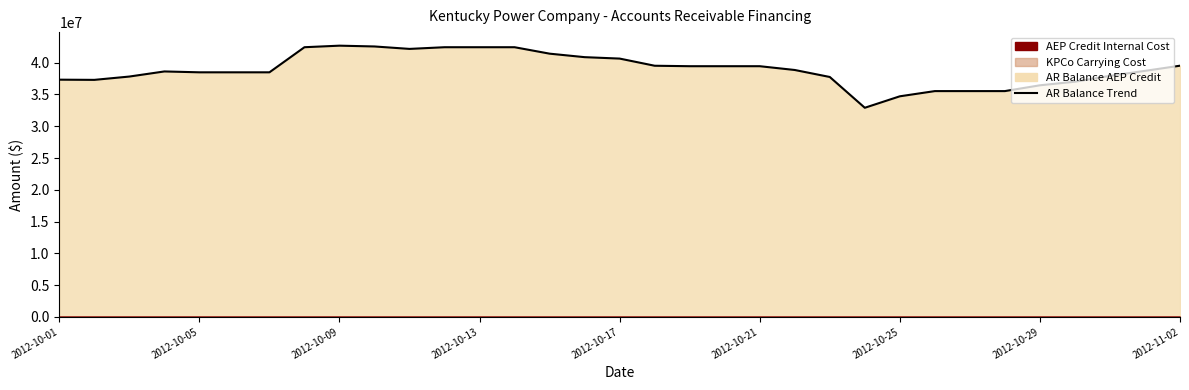

How many data points does each series have?

33